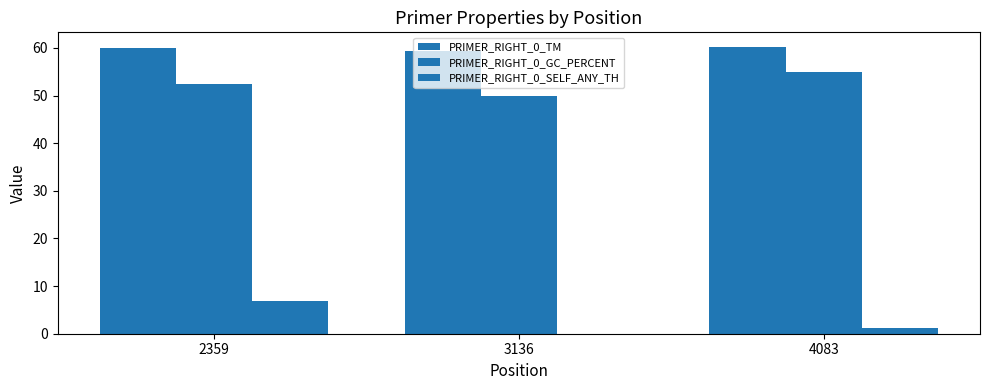

Reading right to left, extract all data points from this chart.

PRIMER_RIGHT_0_TM: 4083=60.2	3136=59.3	2359=60.1
PRIMER_RIGHT_0_GC_PERCENT: 4083=55.0	3136=50.0	2359=52.4
PRIMER_RIGHT_0_SELF_ANY_TH: 4083=1.2	3136=0.0	2359=6.9